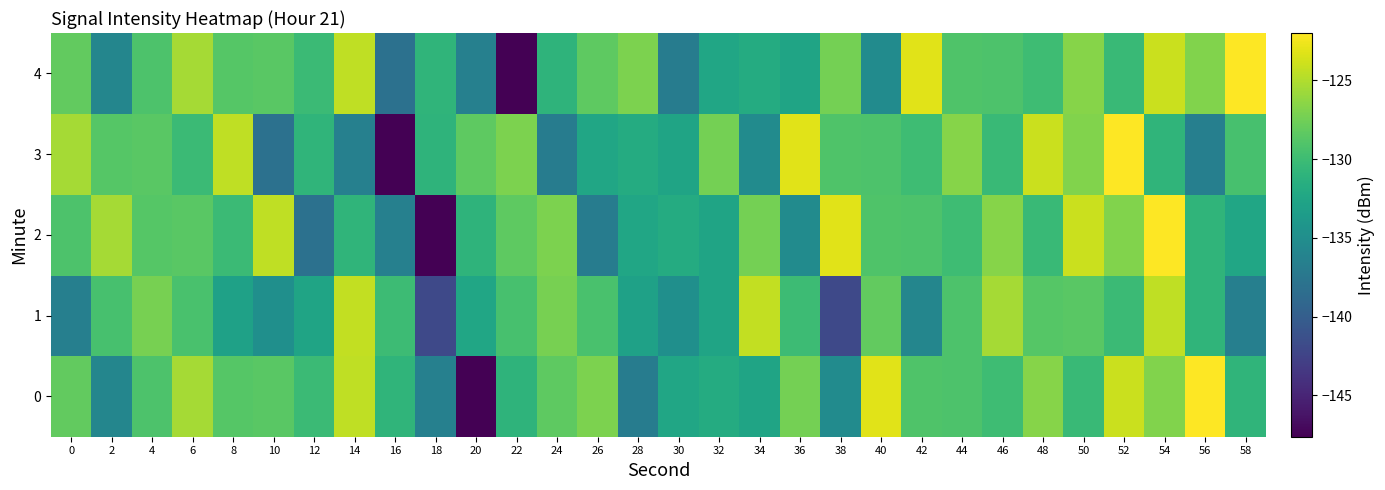

Reading right to left, list all the values displayed in this chart.

0: 58=-130.9	56=-122.0	54=-126.8	52=-124.1	50=-130.3	48=-126.7	46=-130.0	44=-129.2	42=-129.1	40=-123.1	38=-135.2	36=-127.3	34=-132.6	32=-131.8	30=-132.5	28=-136.8	26=-127.0	24=-128.4	22=-130.9	20=-147.6	18=-136.5	16=-130.9	14=-124.4	12=-130.1	10=-128.6	8=-128.7	6=-125.5	4=-129.1	2=-135.9	0=-128.1
1: 58=-136.6	56=-130.9	54=-124.4	52=-130.1	50=-128.6	48=-128.7	46=-125.5	44=-129.1	42=-135.9	40=-128.1	38=-142.0	36=-130.0	34=-124.4	32=-132.7	30=-134.8	28=-133.0	26=-129.4	24=-127.2	22=-129.4	20=-132.5	18=-142.0	16=-130.0	14=-124.4	12=-132.7	10=-134.8	8=-133.0	6=-129.4	4=-127.2	2=-129.4	0=-136.6
2: 58=-132.5	56=-130.9	54=-122.0	52=-126.8	50=-124.1	48=-130.3	46=-126.7	44=-130.0	42=-129.2	40=-129.1	38=-123.1	36=-135.2	34=-127.3	32=-132.6	30=-131.8	28=-132.5	26=-136.8	24=-127.0	22=-128.4	20=-130.9	18=-147.6	16=-136.5	14=-130.9	12=-138.1	10=-124.4	8=-130.1	6=-128.6	4=-128.7	2=-125.5	0=-129.1
3: 58=-129.4	56=-136.6	54=-130.9	52=-122.0	50=-126.8	48=-124.1	46=-130.3	44=-126.7	42=-130.0	40=-129.2	38=-129.1	36=-123.1	34=-135.2	32=-127.3	30=-132.6	28=-131.8	26=-132.5	24=-136.8	22=-127.0	20=-128.4	18=-130.9	16=-147.6	14=-136.5	12=-130.9	10=-138.1	8=-124.4	6=-130.1	4=-128.6	2=-128.7	0=-125.5
4: 58=-122.0	56=-126.8	54=-124.1	52=-130.3	50=-126.7	48=-130.0	46=-129.2	44=-129.1	42=-123.1	40=-135.2	38=-127.3	36=-132.6	34=-131.8	32=-132.5	30=-136.8	28=-127.0	26=-128.4	24=-130.9	22=-147.6	20=-136.5	18=-130.9	16=-138.1	14=-124.4	12=-130.1	10=-128.6	8=-128.7	6=-125.5	4=-129.1	2=-135.9	0=-128.1